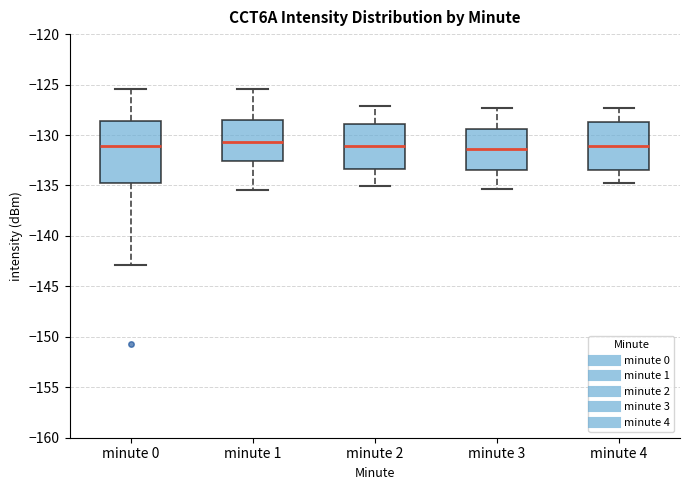

Where does the upper whisker of the box for minute 3 end on the y-axis? The values are not printed on the chart, so give them approximately, as read against the axis.

-127.5